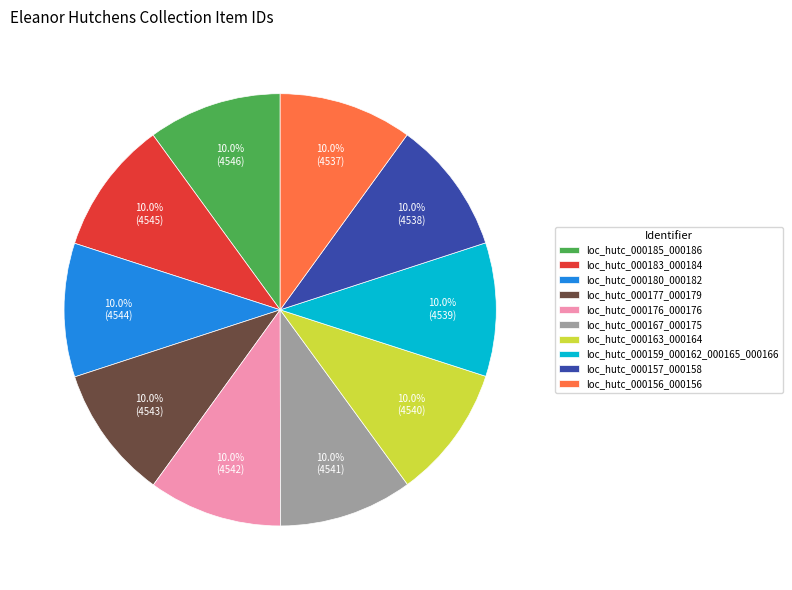

Is there any slice that represents more than half of the pie?

No